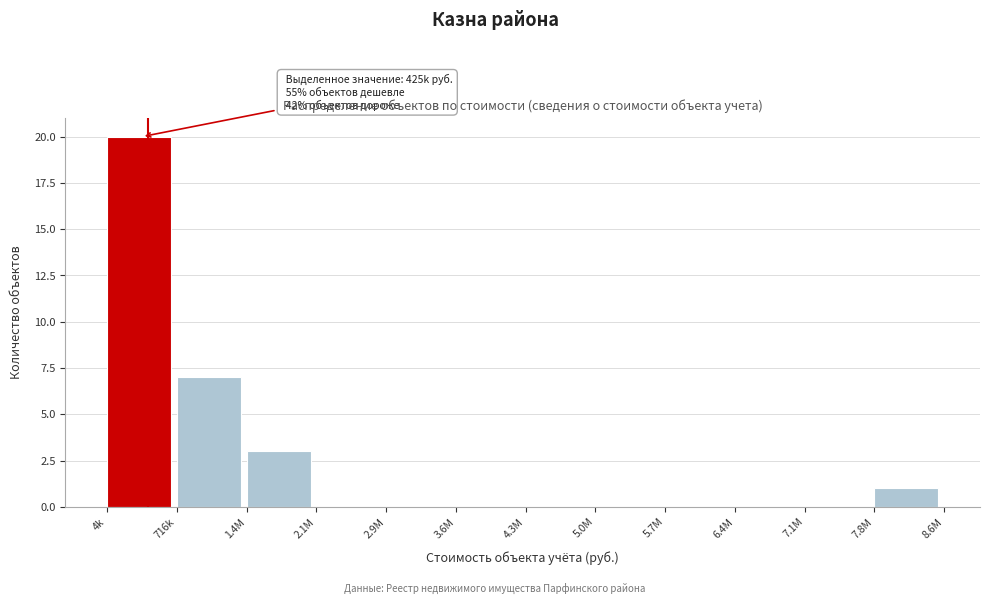

Reading right to left, what are all the values shown in this chart?

7.8M=1	7.1M=0	6.4M=0	5.7M=0	5.0M=0	4.3M=0	3.6M=0	2.9M=0	2.1M=0	1.4M=3	716k=7	4k=20